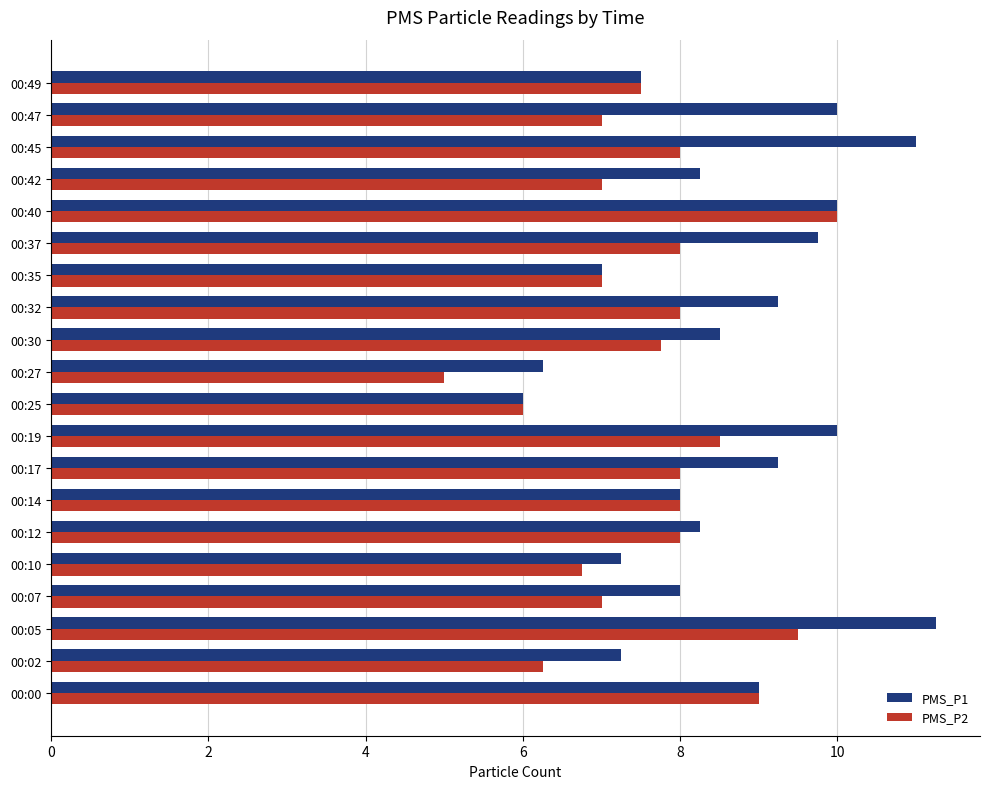

True or false: PMS_P2 has a value of 6.2 at 00:02.

True